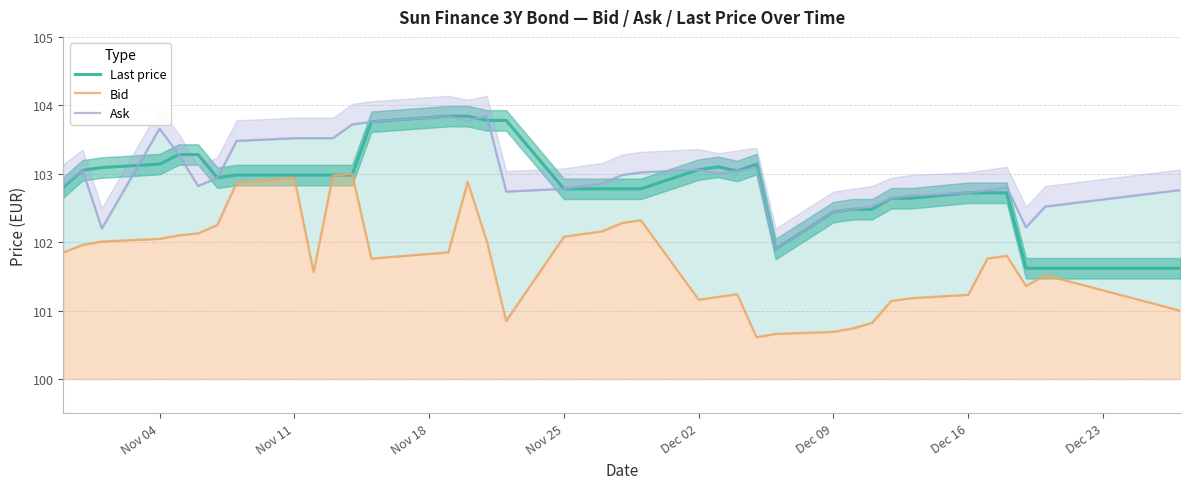

How many interior local valleys does the Ask series have?

7